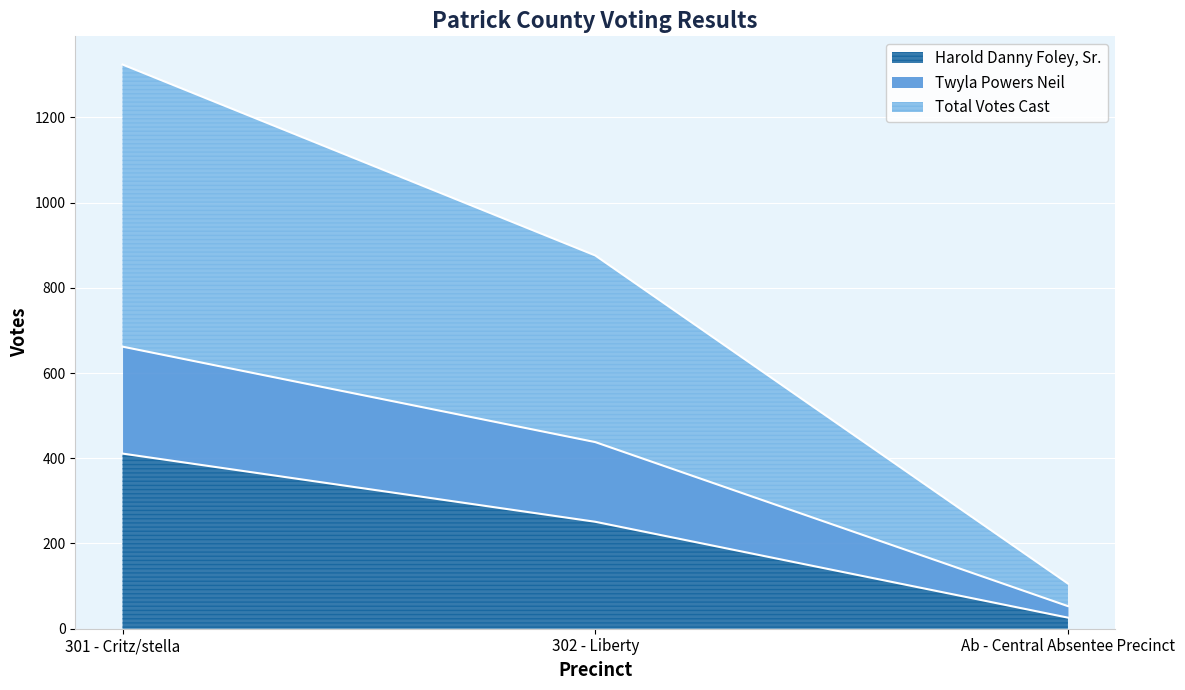

How many data points in Harold Danny Foley, Sr. are less than 251?

1